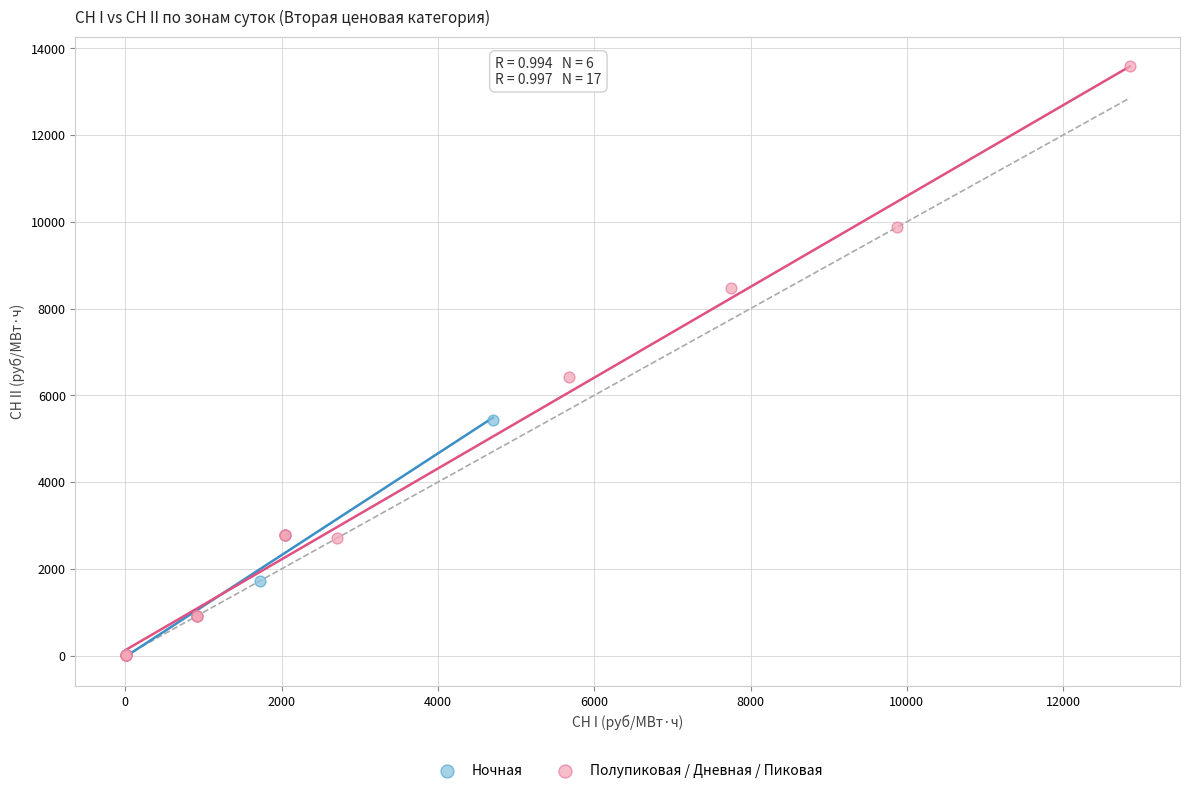

What are all the series names shown in the legend?

Ночная, Полупиковая / Дневная / Пиковая